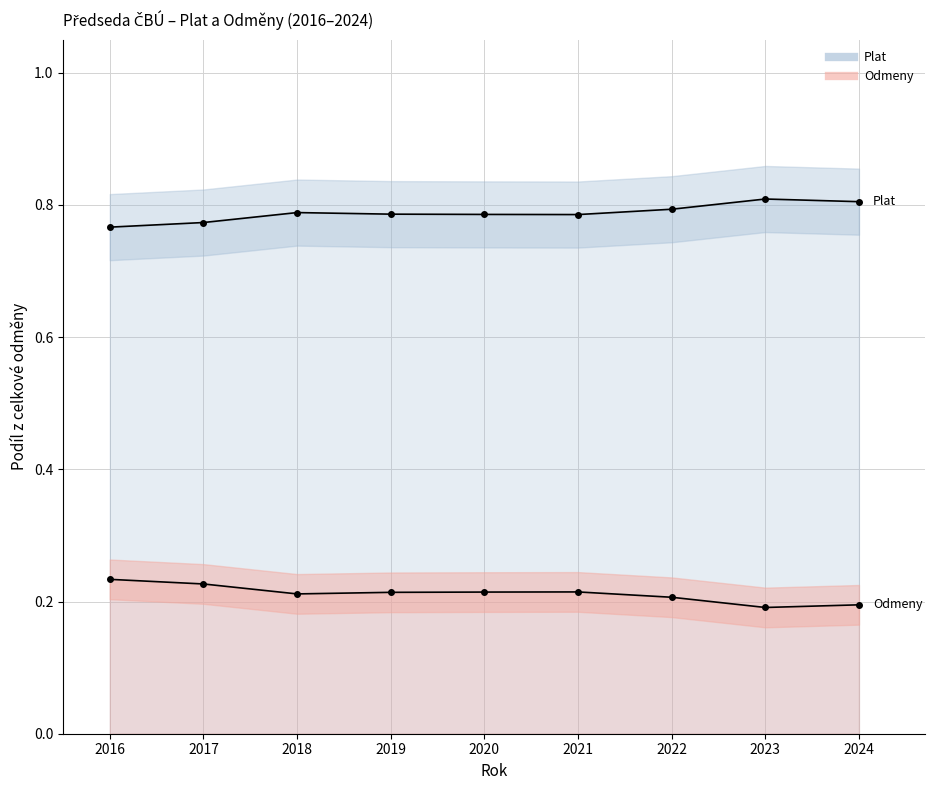

True or false: Odmeny and Plat cross at least once.

False